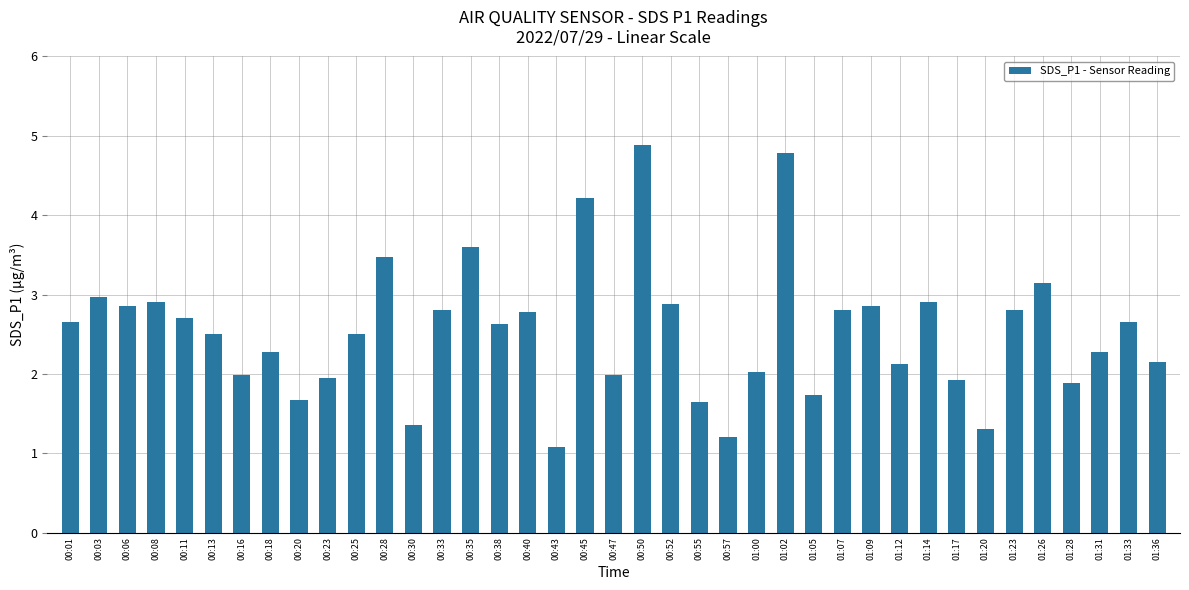

True or false: the data shows 1.3 at 01:20.

True